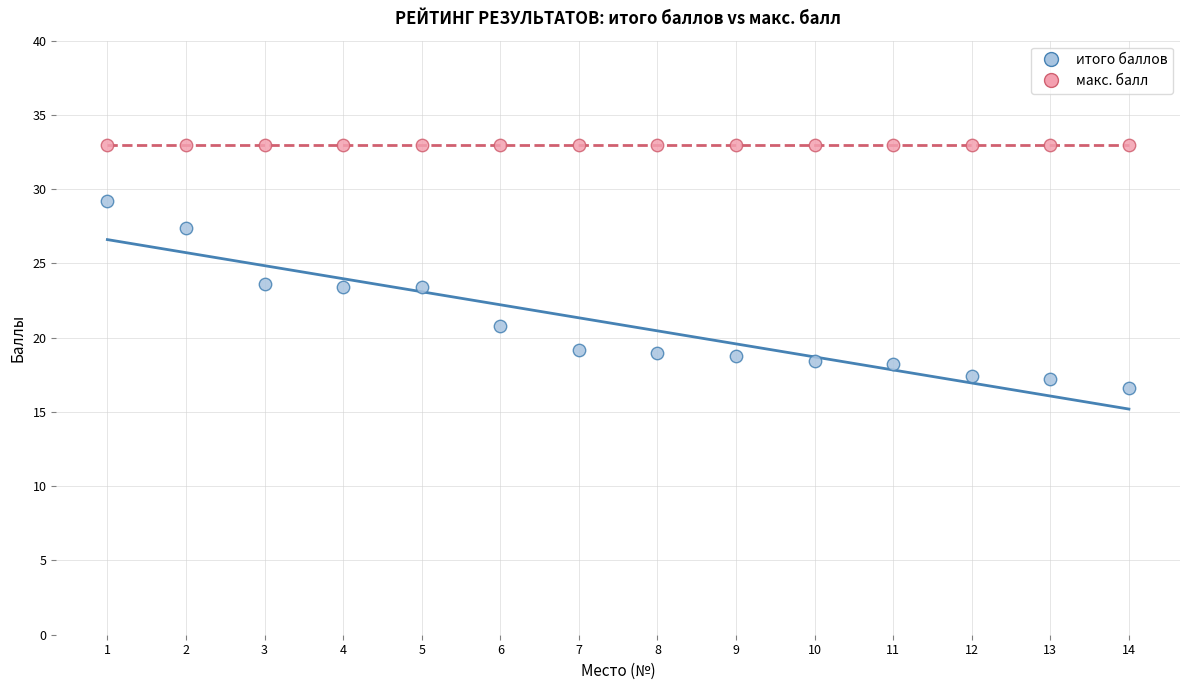

Which series contains the lowest Y value?

итого баллов